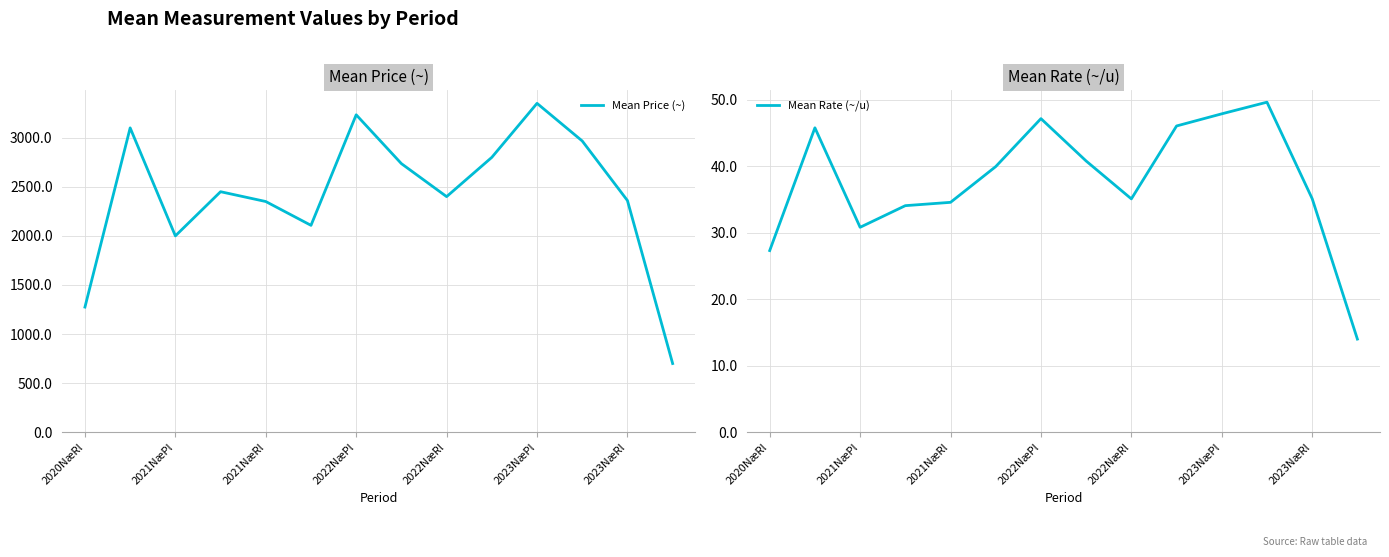

The Mean Price (~) series shows 3350.0 at 2023NæPl. True or false?

True